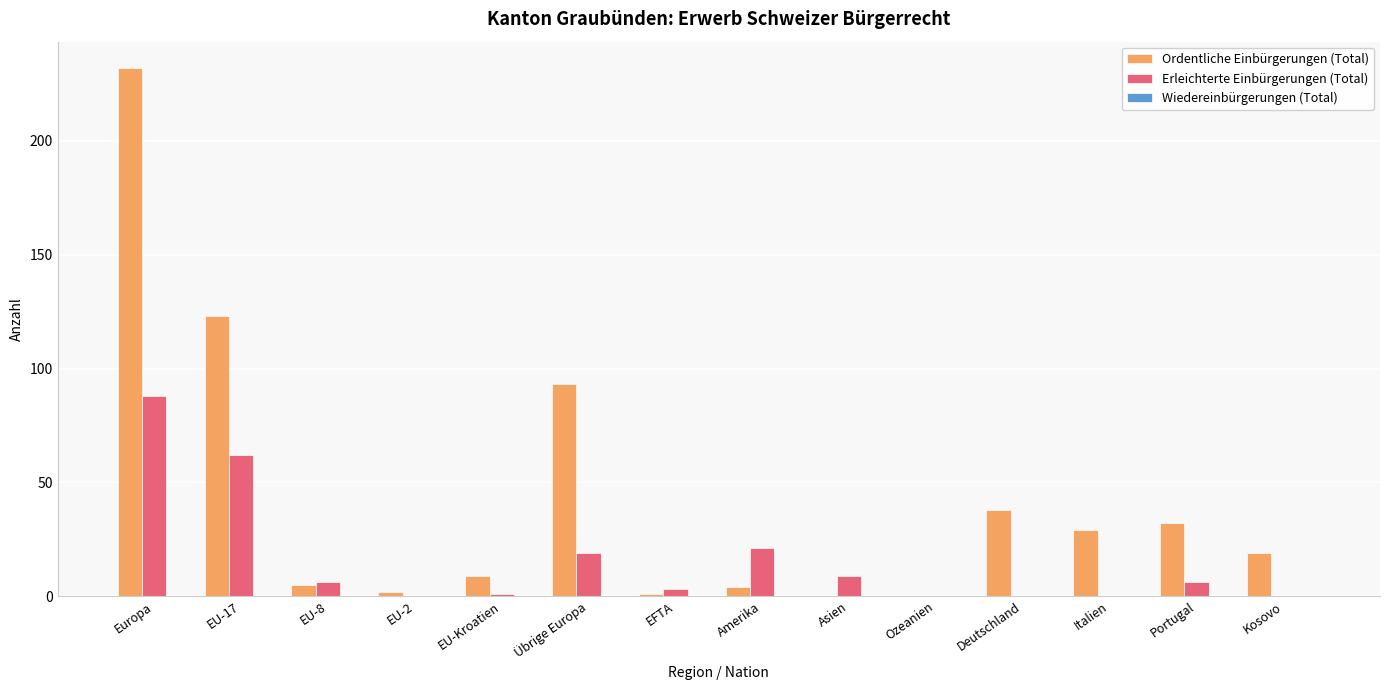

Which category has the highest value in the Erleichterte Einbürgerungen (Total) series?

Europa